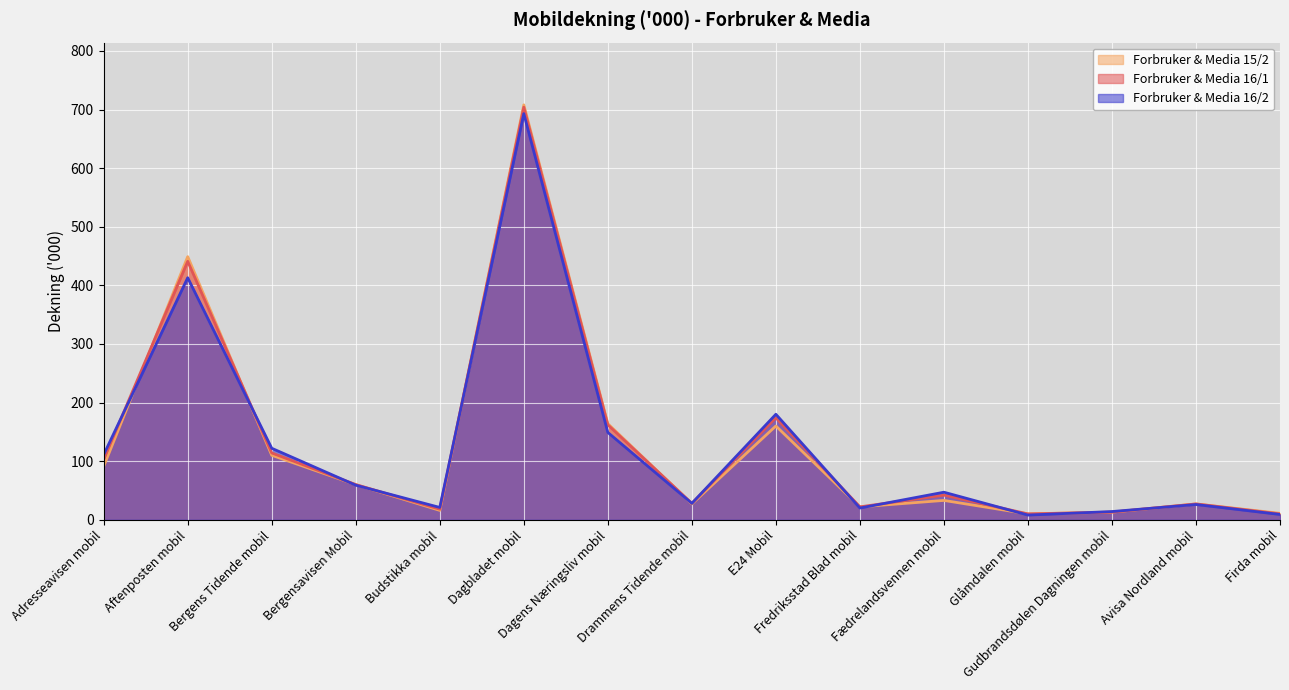

How many lines are shown in the chart?

3